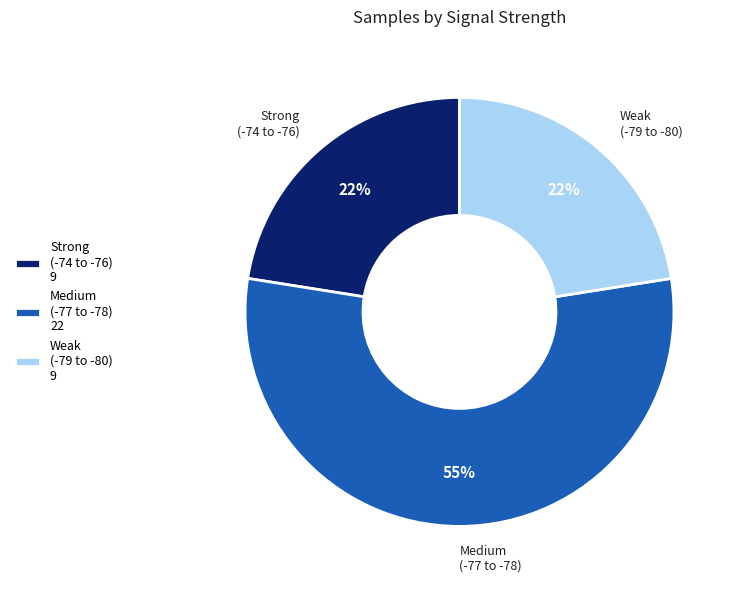

To the nearest percent, what is the average slice percentage?

33%